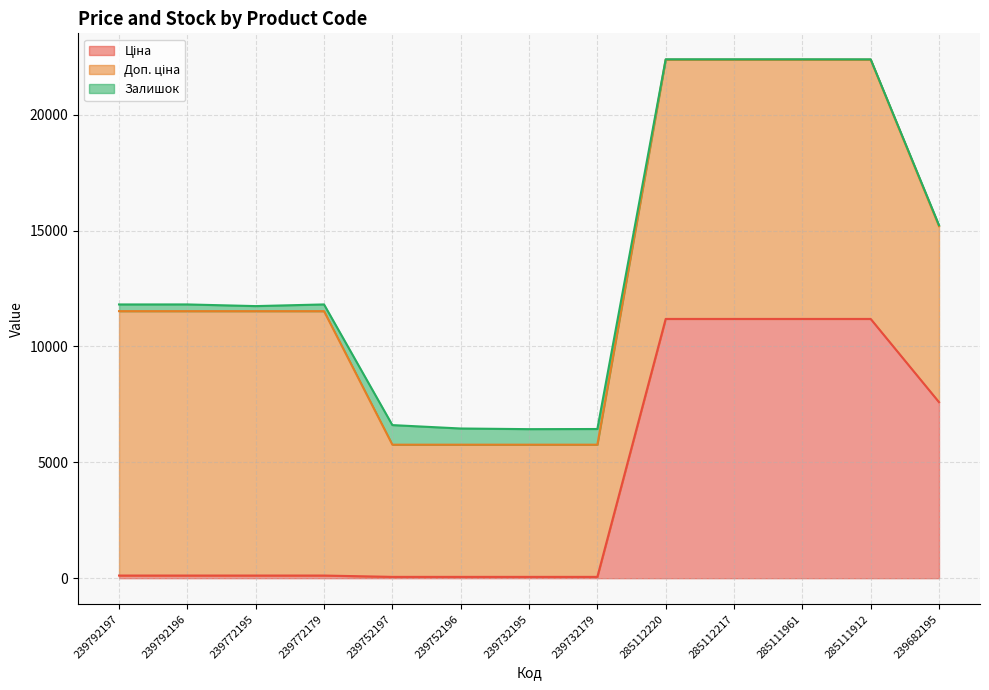

True or false: Доп. ціна and Залишок cross at least once.

False